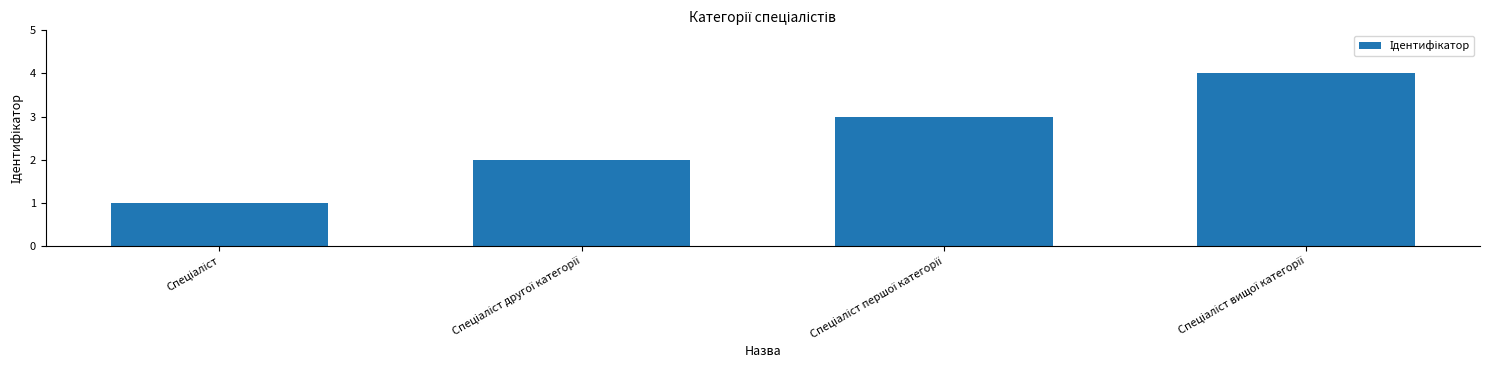

What is the greatest value displayed?

4